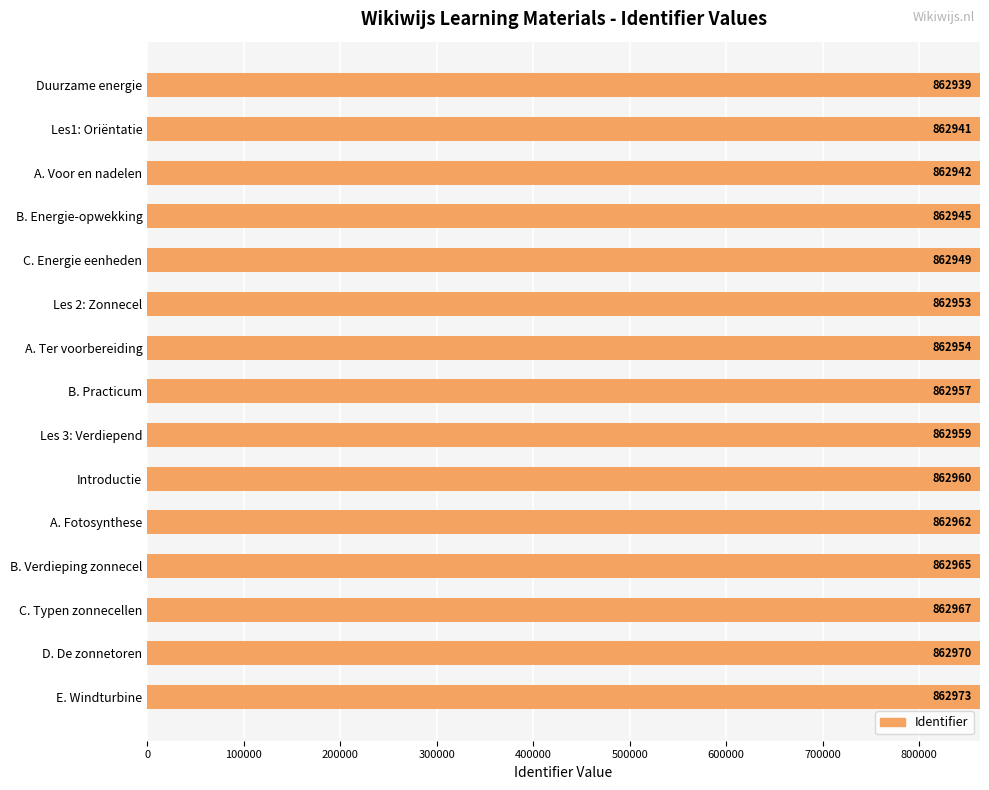

Is it true that the value at B. Energie-opwekking is 862945?

True